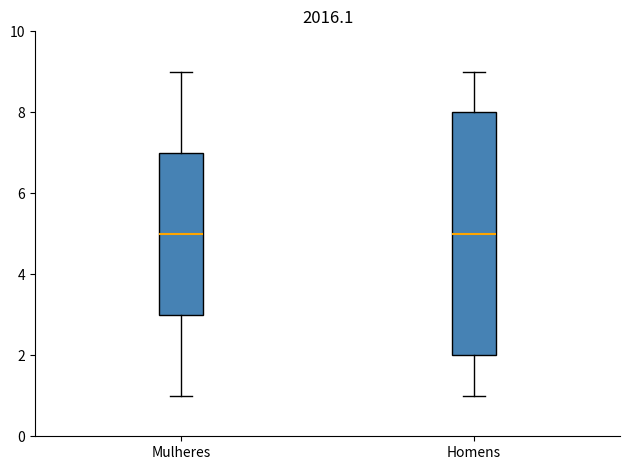

Where is the upper edge of the box for Homens on the y-axis? The values are not printed on the chart, so give them approximately, as read against the axis.

8